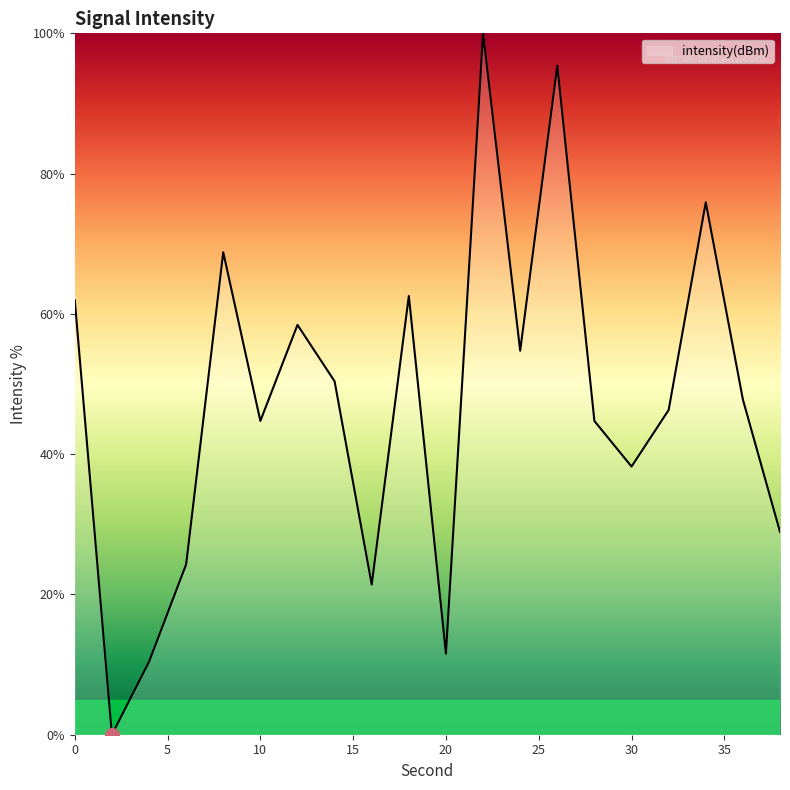

What is the maximum value shown in the chart?

100.0